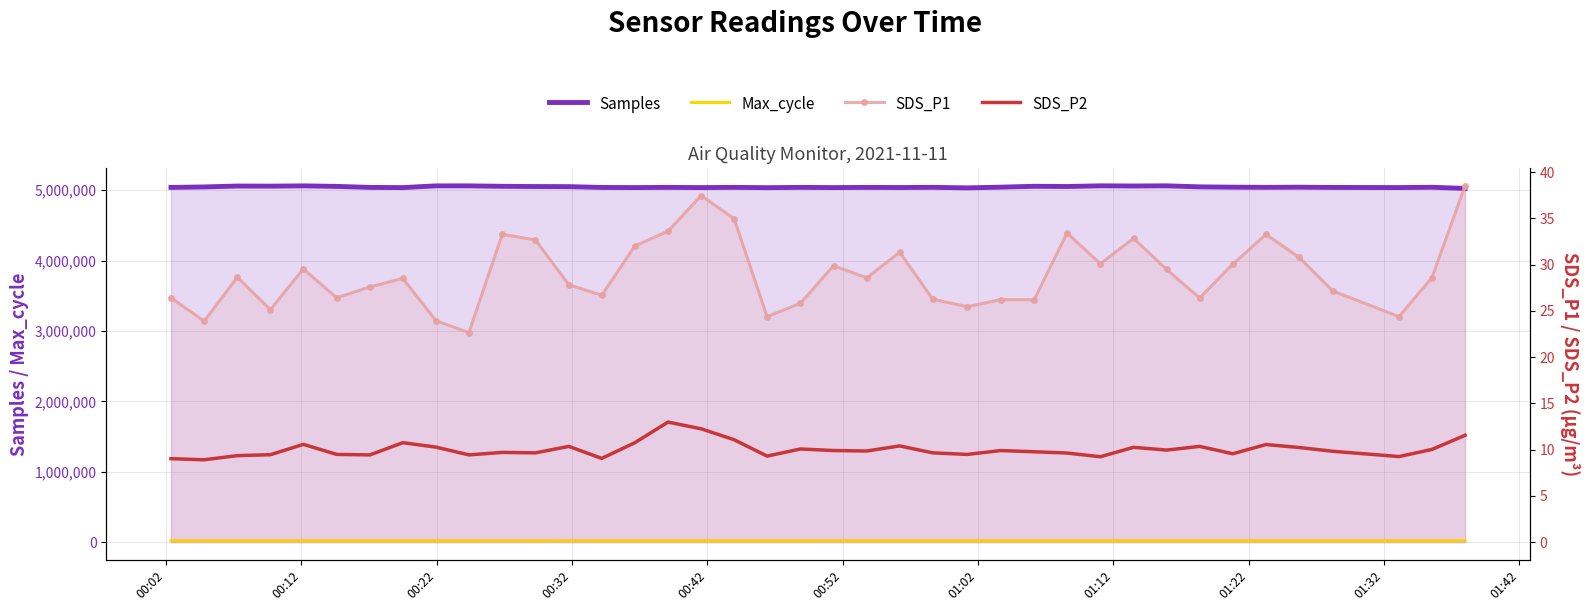

True or false: SDS_P1 has a value of 41.7 at 00:42.

False